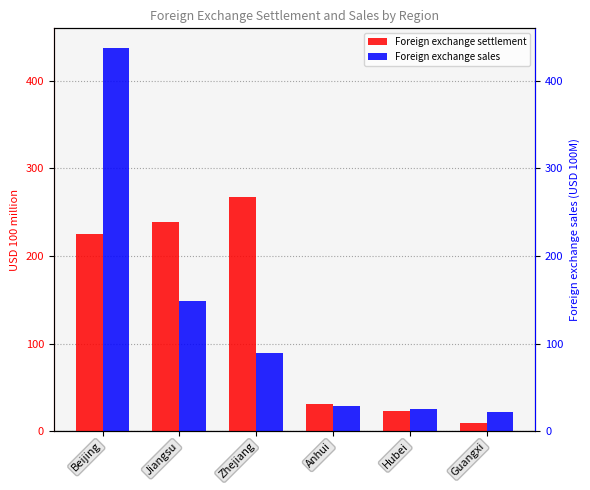

How many data points in Foreign exchange settlement are less than 224?

3